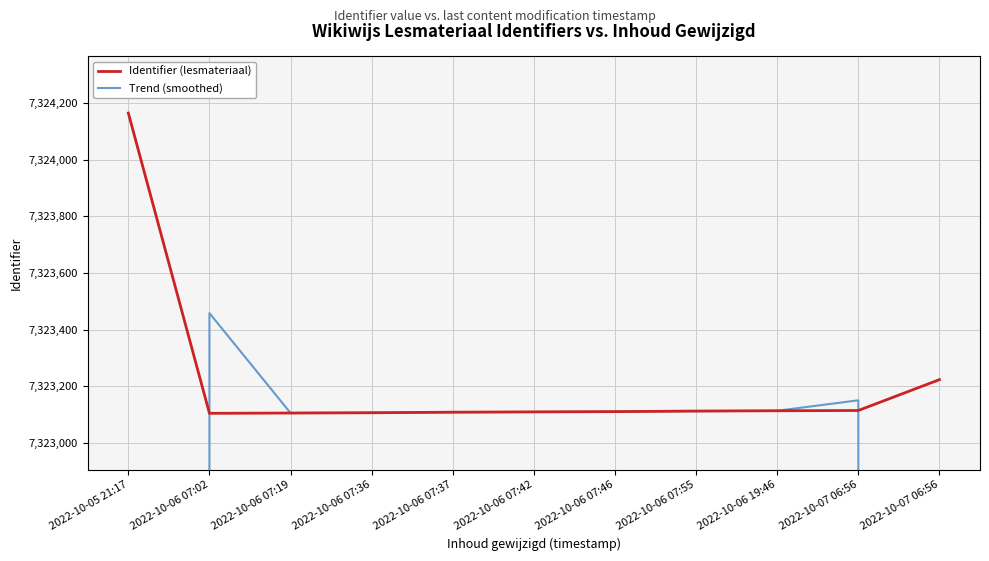

Which series has the largest total across all categories?

Identifier (lesmateriaal)